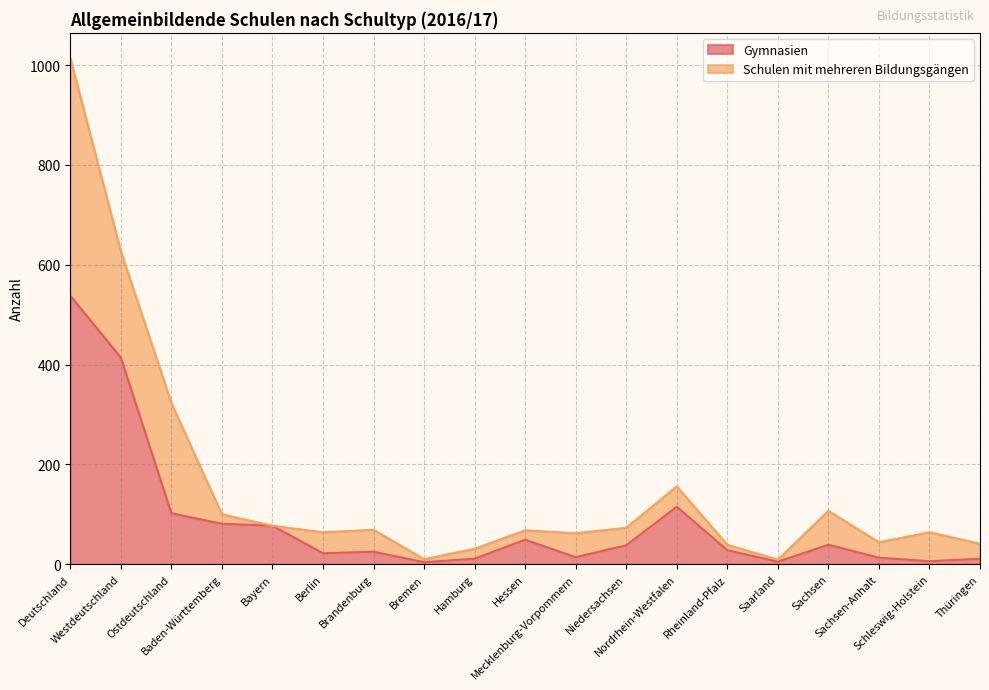

What is the value of the 19th point from the left?

11